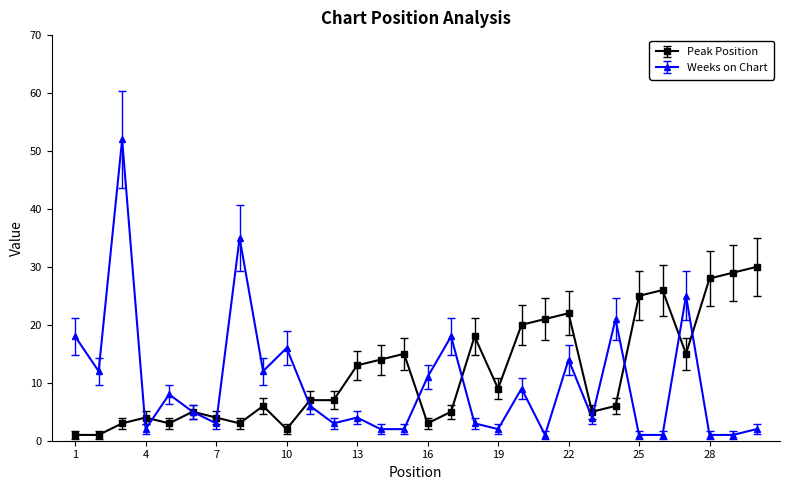

True or false: Peak Position has more than 2 interior local peaks.

True